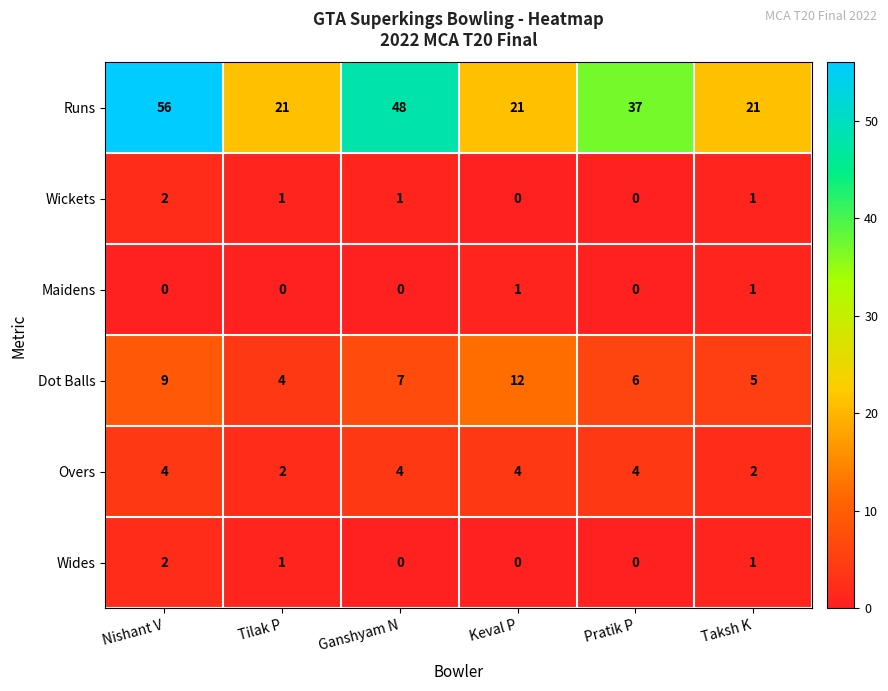

What is the maximum value shown in the chart?

56